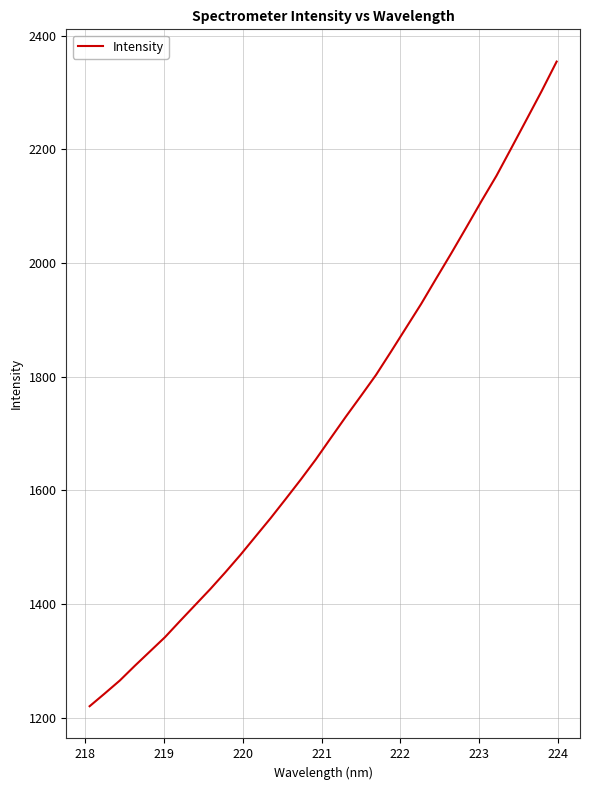

How many values exceed 1692?

16